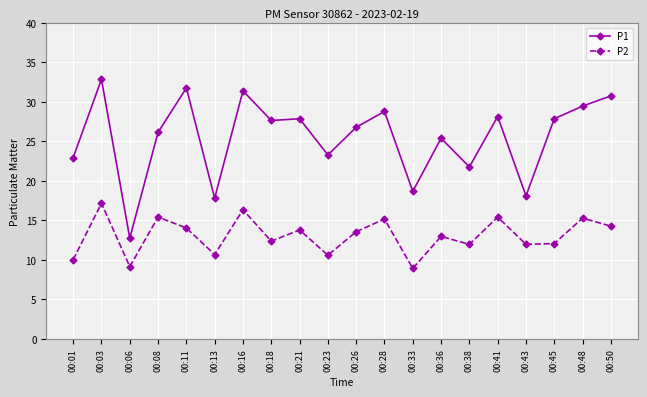

At which category does the chart reach its peak across all series?

00:03